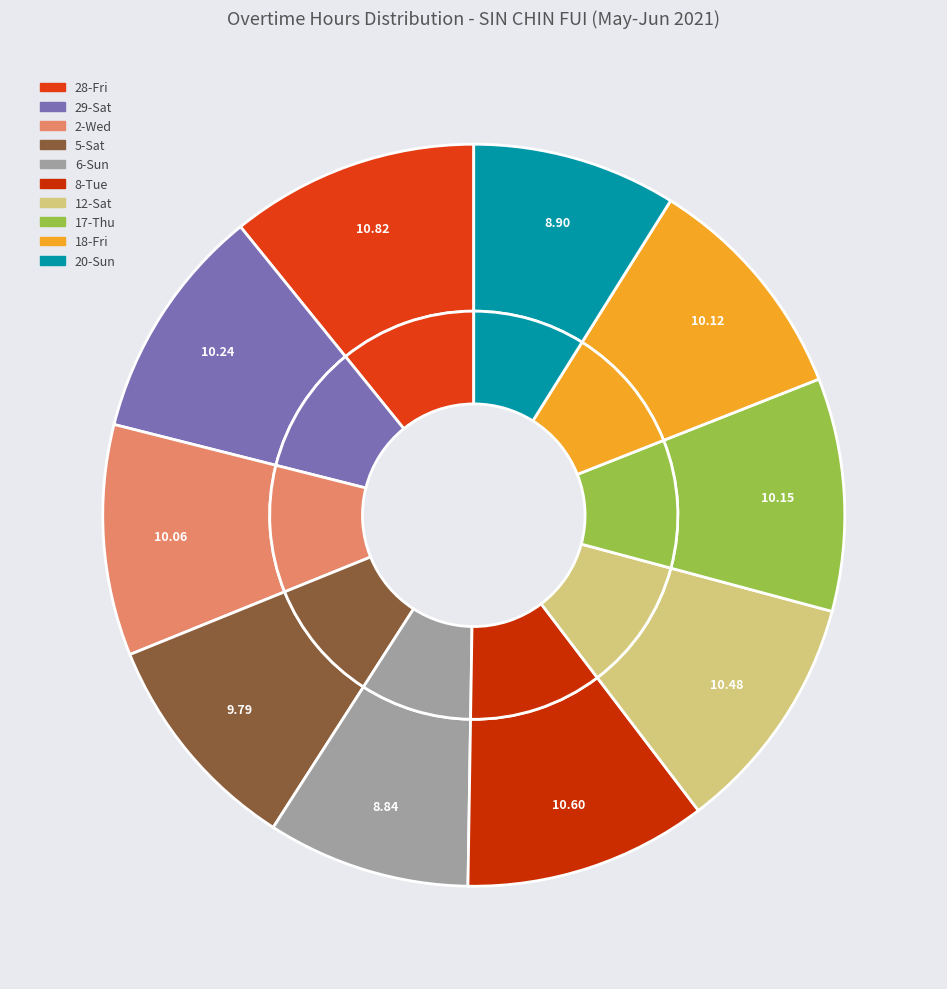

How many slices are in this pie chart?

10